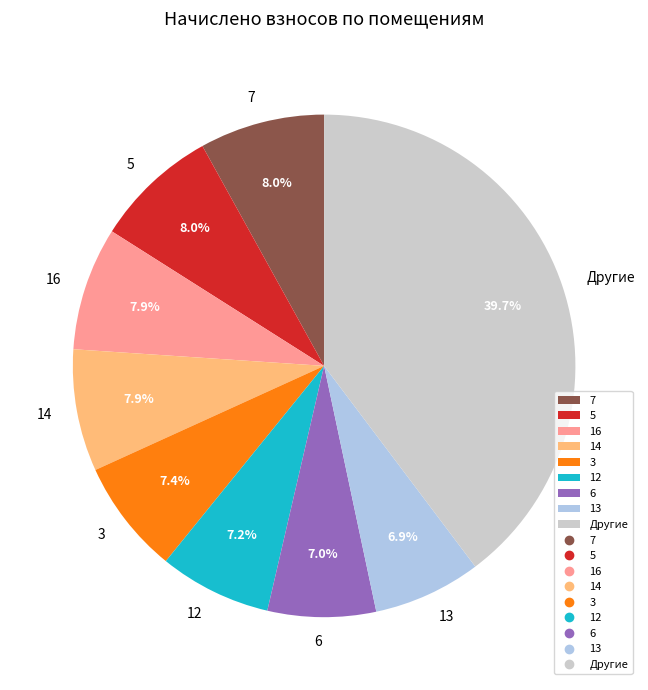

Does 13 account for over 50% of the chart?

No